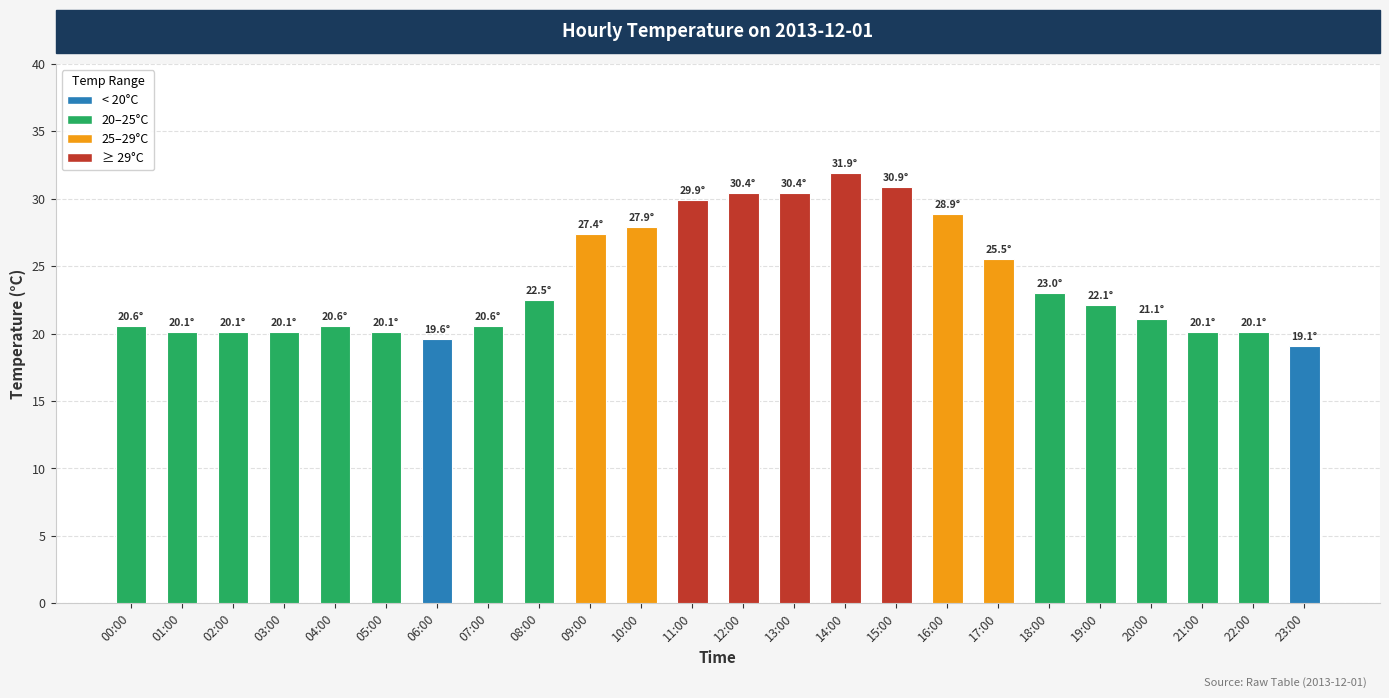

What is the label of the 18th bar from the right?

06:00